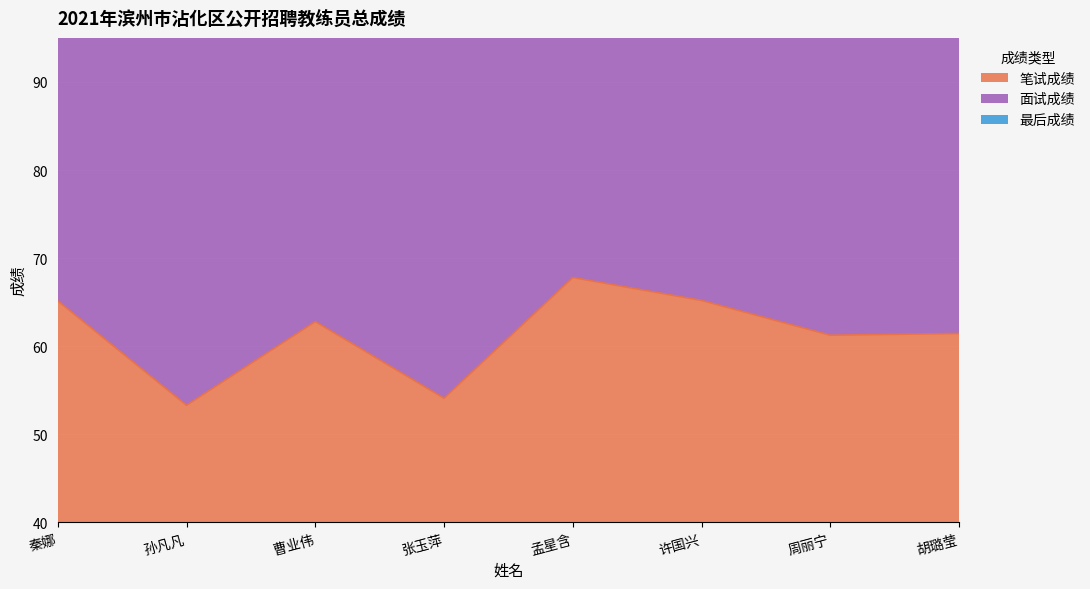

What is the average value of the 最后成绩 series?

209.5